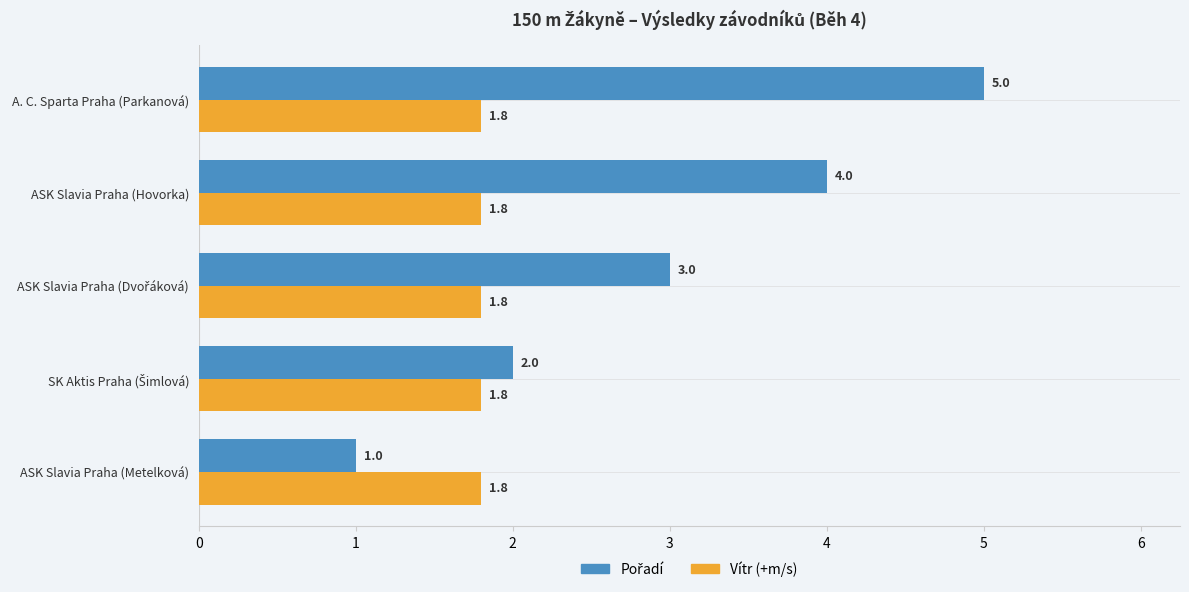

What is the spread (max minus min) of values at A. C. Sparta Praha (Parkanová)?

3.2